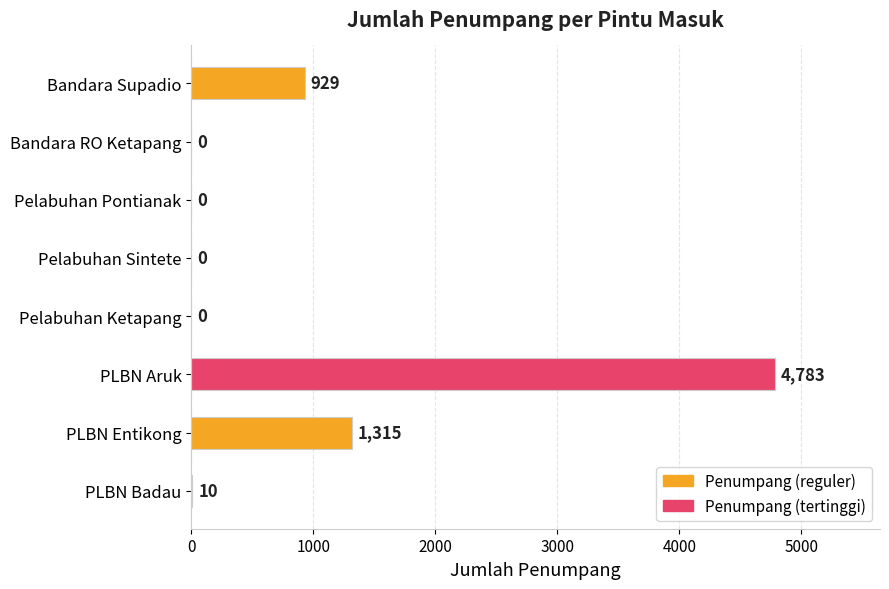

What is the average value?

880